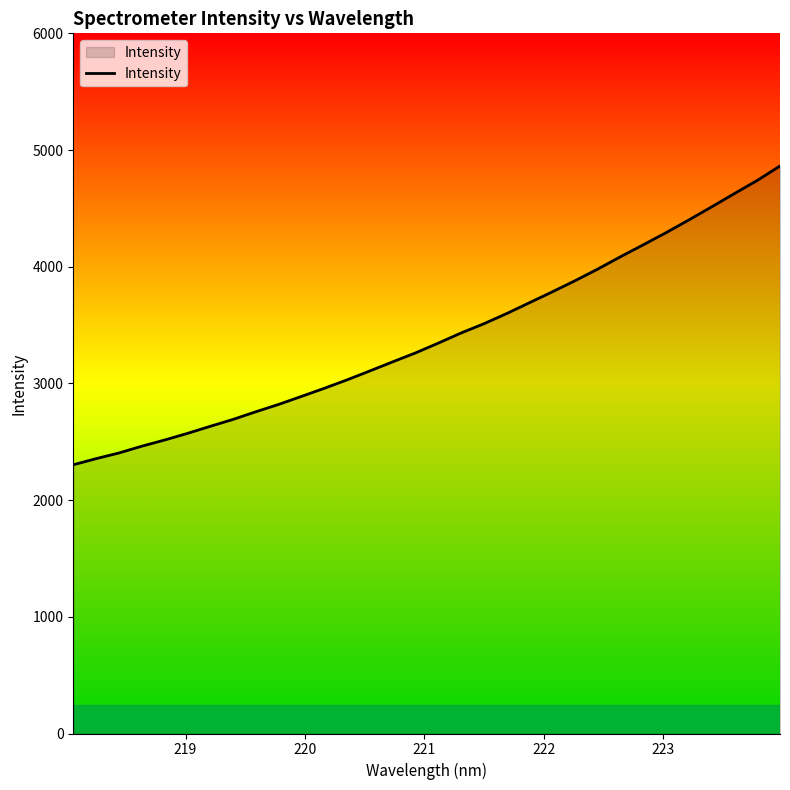

What is the smallest value displayed?

2302.8